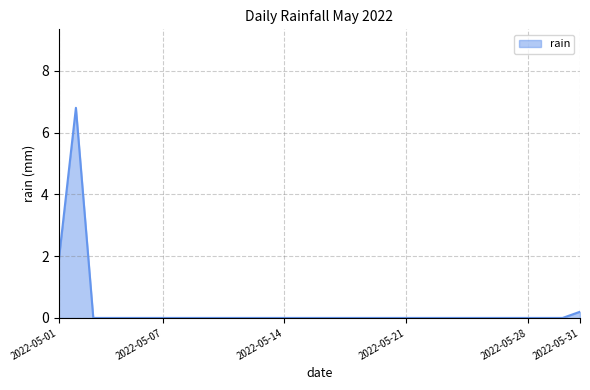

Does the chart display data point markers on the line(s)?

No